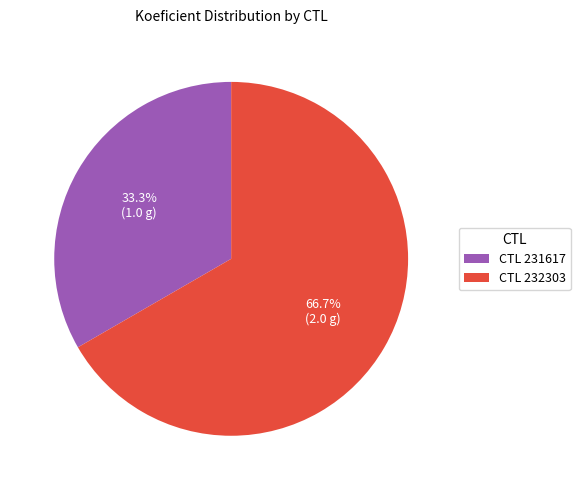

What percentage do CTL 231617 and CTL 232303 together represent?

100.0%